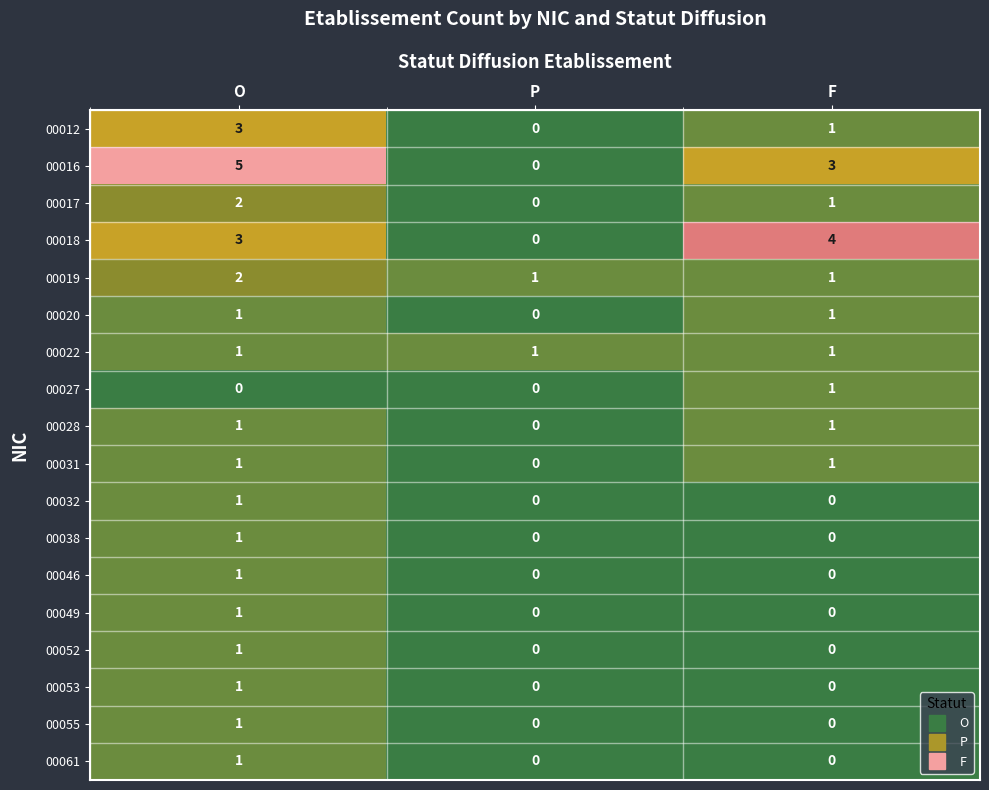

What is the maximum value shown in the chart?

5